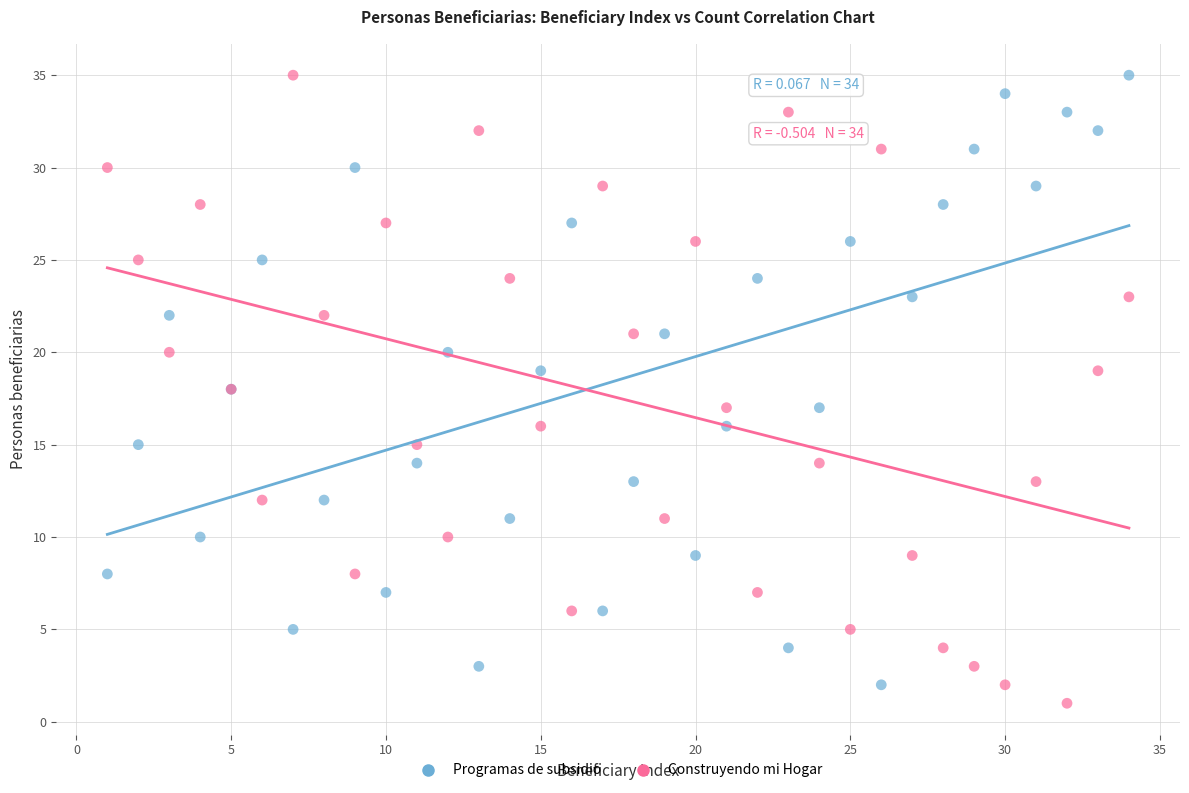

What is the X range (max minus min) for the scatter plot?

33